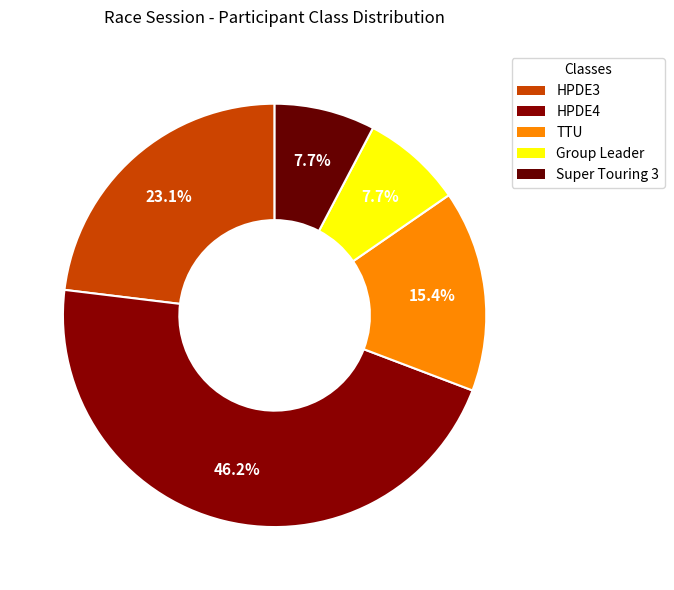

To the nearest percent, what portion does Super Touring 3 represent?

8%